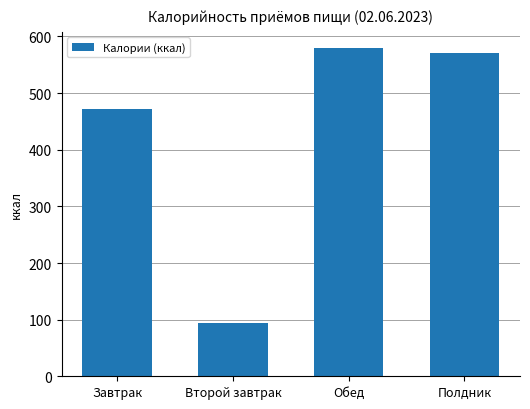

Approximately how many times larger is the value at Второй завтрак compared to Обед?

0.2